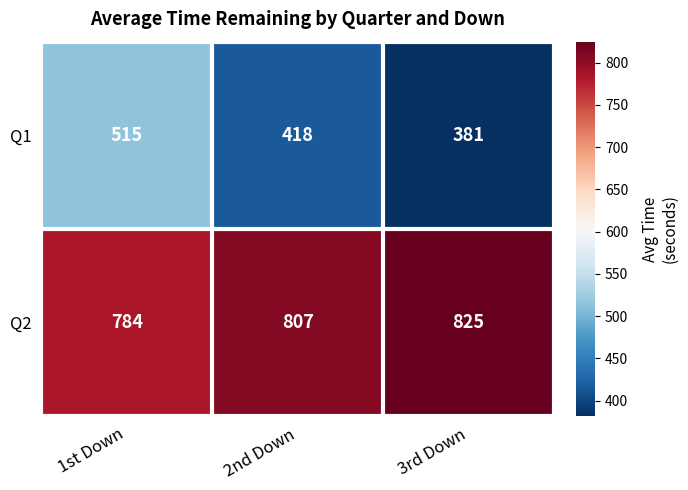

Reading left to right, extract all data points from this chart.

Q1: 1st Down=515	2nd Down=418	3rd Down=381
Q2: 1st Down=784	2nd Down=807	3rd Down=825